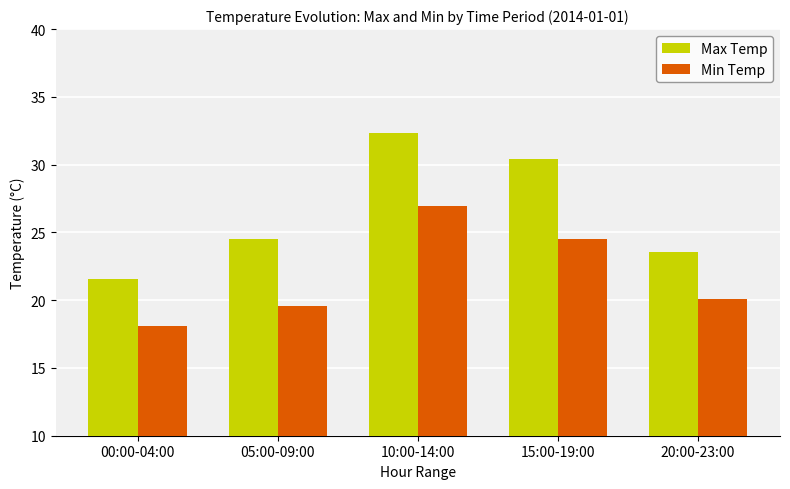

At which label is Max Temp closest to 26?

05:00-09:00